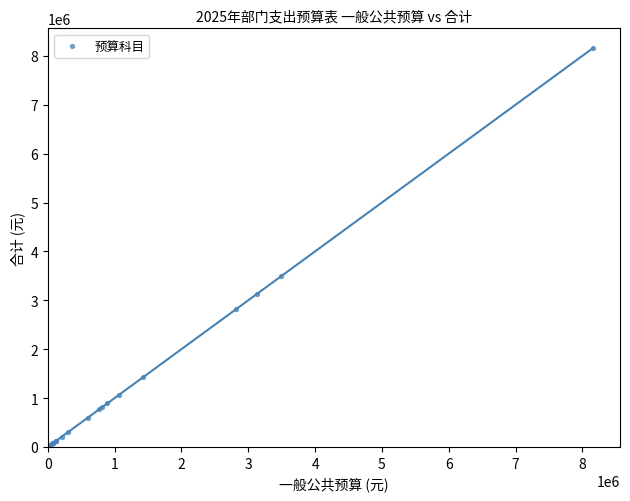

What Y value in the scatter plot is closest to 4086150?

3492060.0